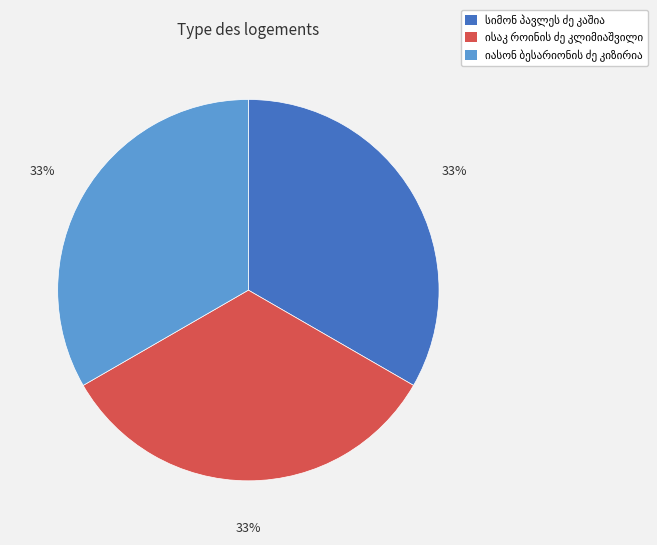

Count the number of slices in the pie.

3